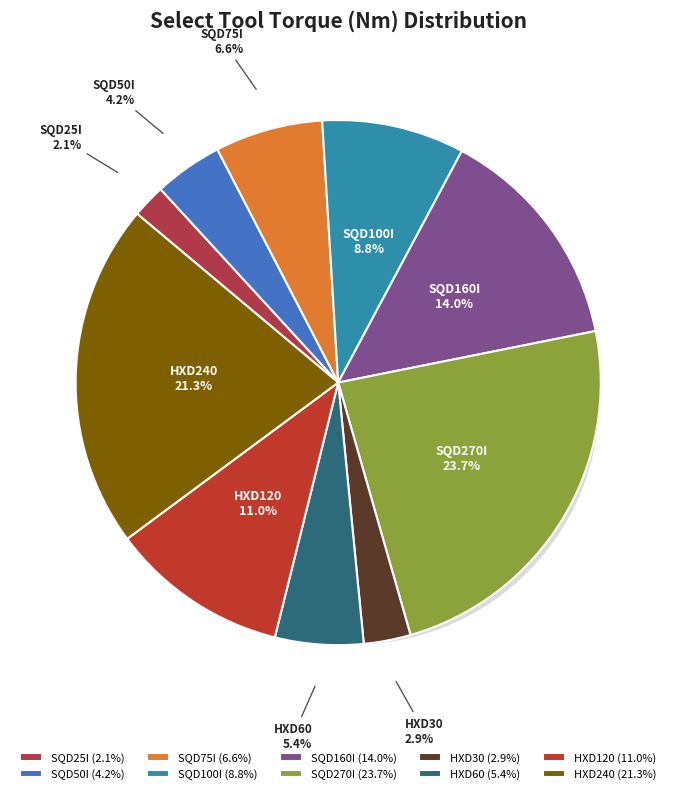

Is there any slice that represents more than half of the pie?

No